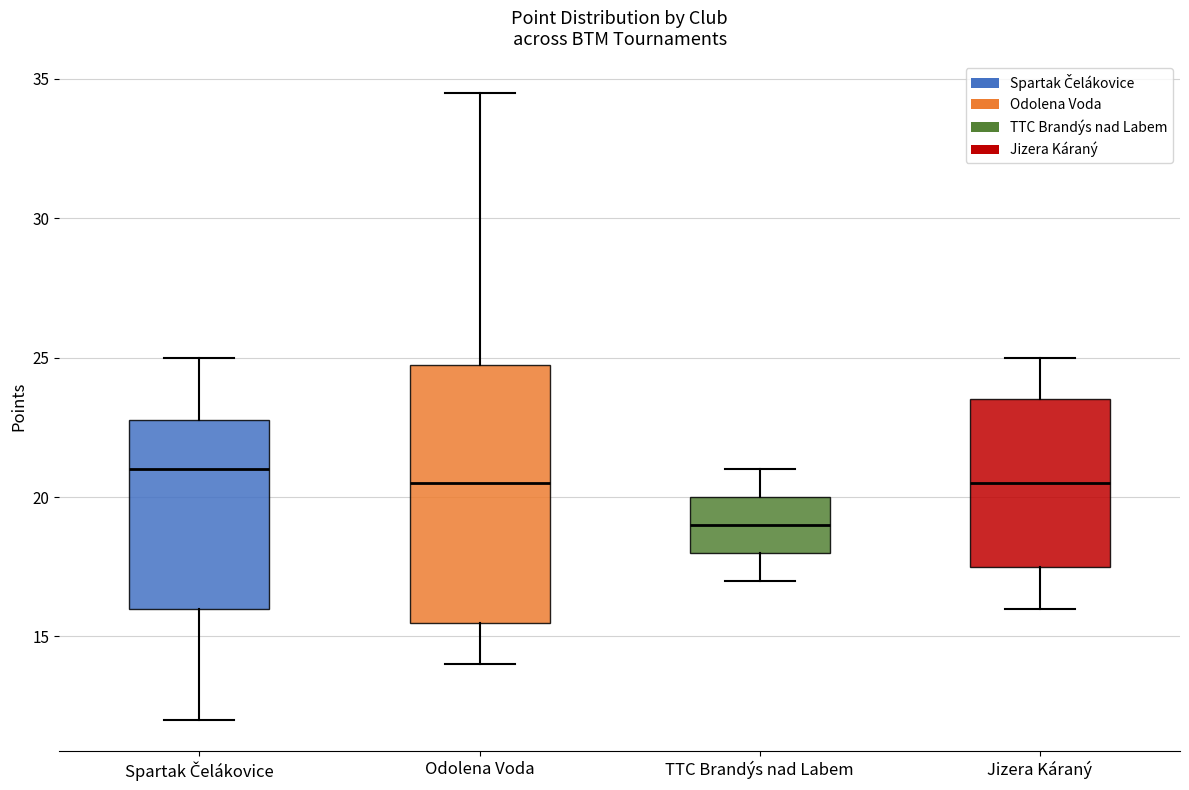

Comparing the boxes themselves (not the whiskers), which one is the tallest?

Odolena Voda